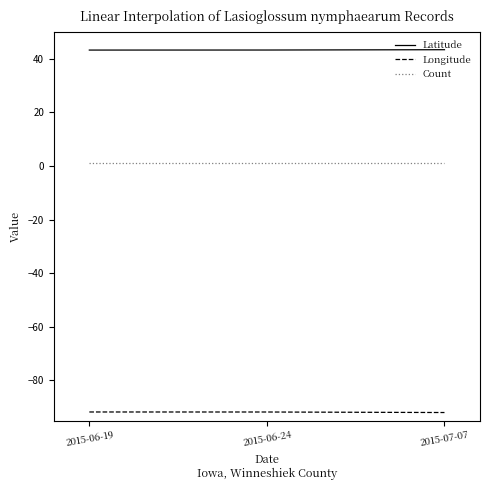

What is the average value of the Longitude series?

-91.9